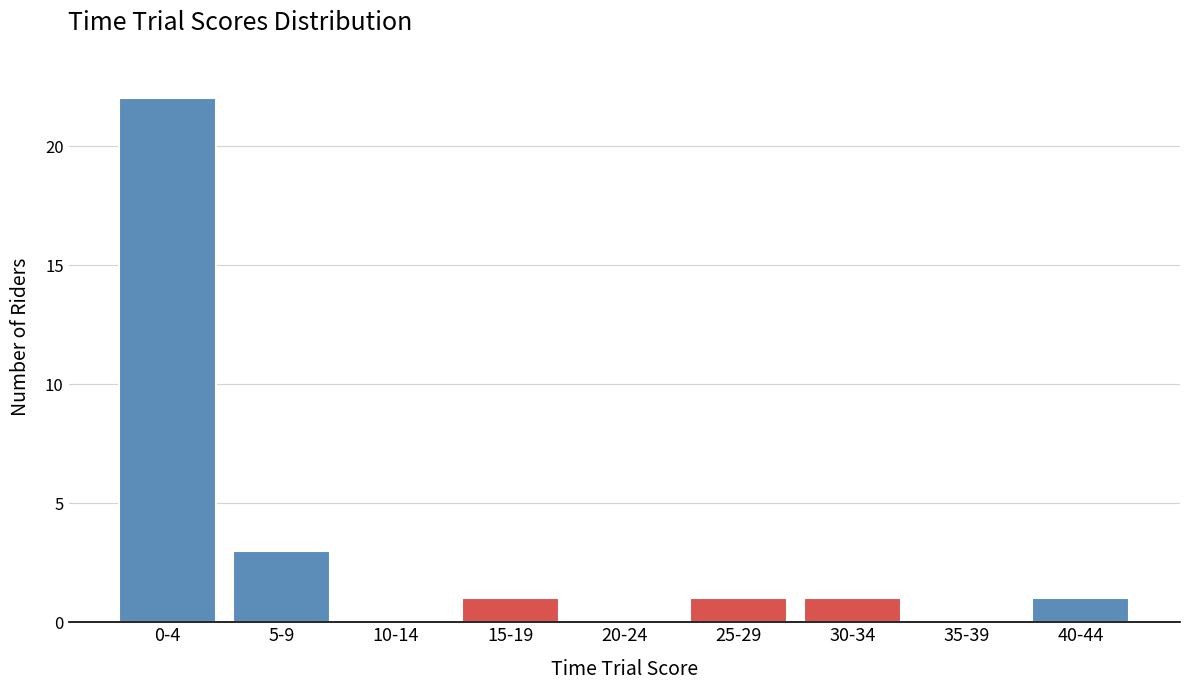

Reading left to right, what are all the values shown in this chart?

0-4=22	5-9=3	10-14=0	15-19=1	20-24=0	25-29=1	30-34=1	35-39=0	40-44=1